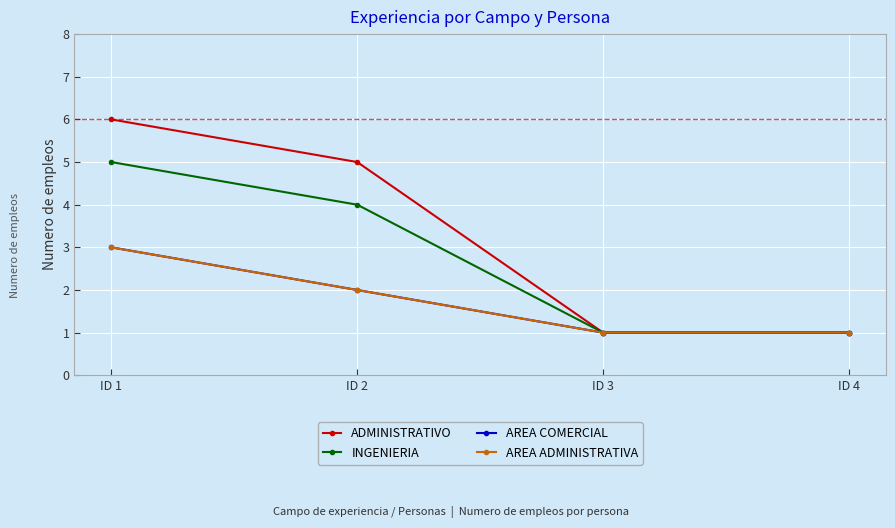

Which series has the largest total across all categories?

ADMINISTRATIVO